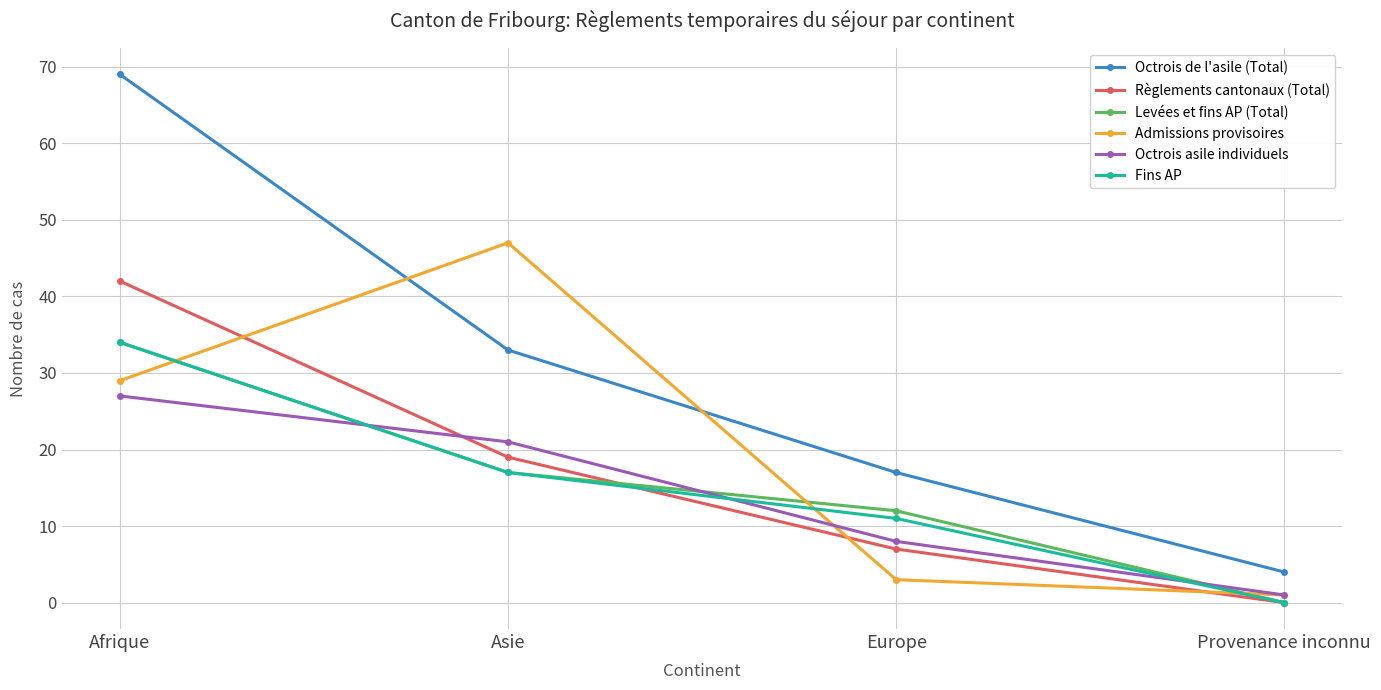

Is this an area chart (filled region under the line)?

No